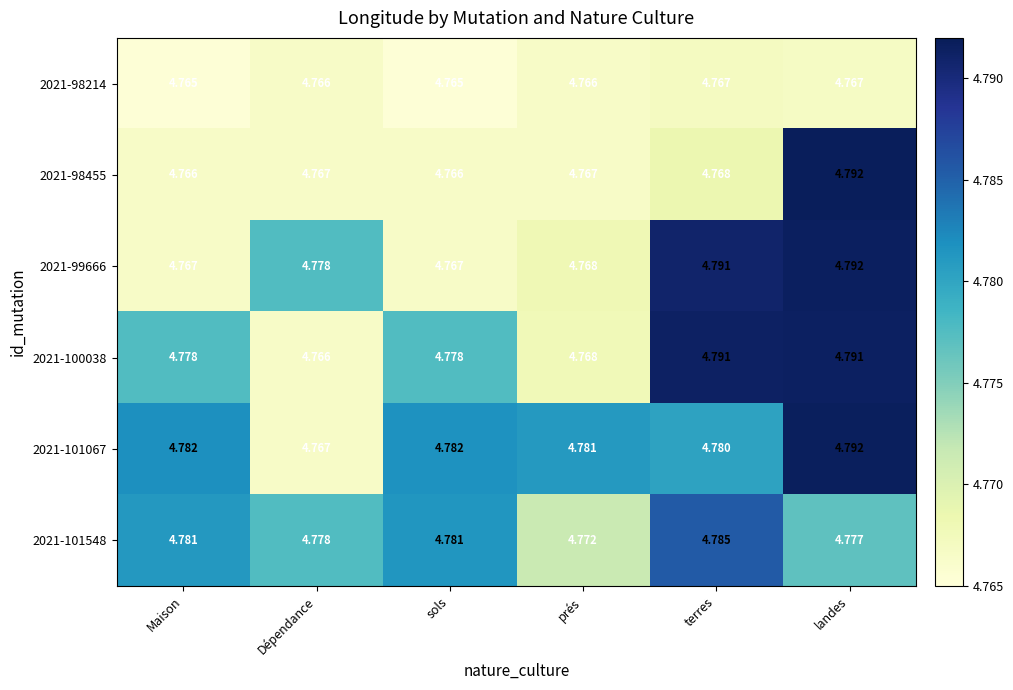

Is the value of 2021-101548 at terres greater than the value of 2021-100038 at prés?

Yes